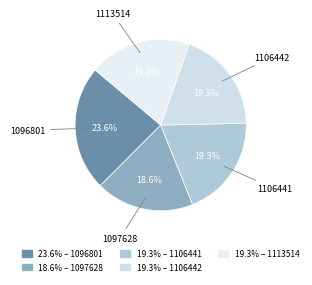

How much of the chart is everything except 1106441?

80.7%